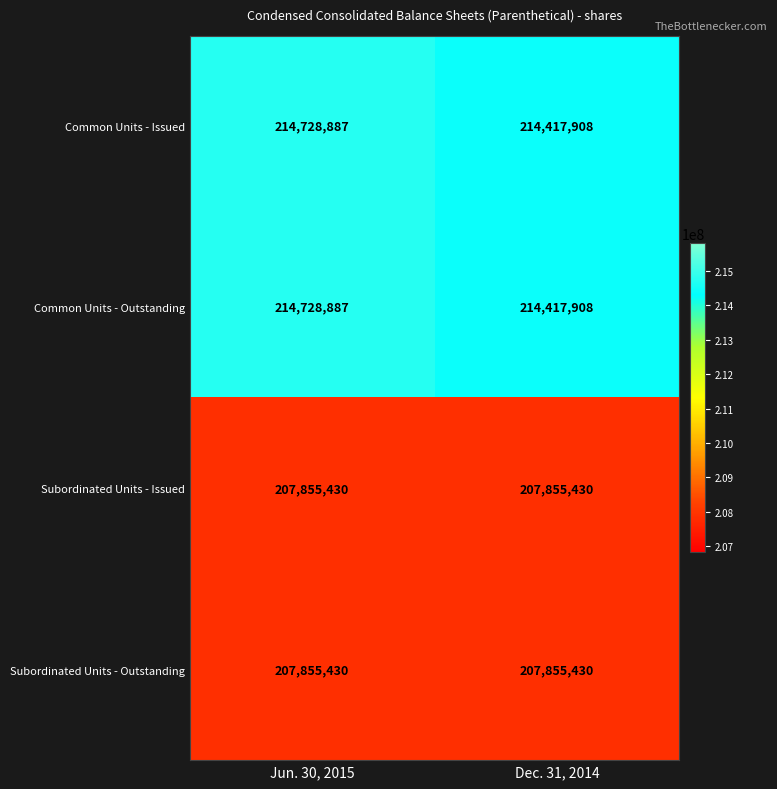

Which category has the lowest value in the Common Units - Issued series?

Dec. 31, 2014